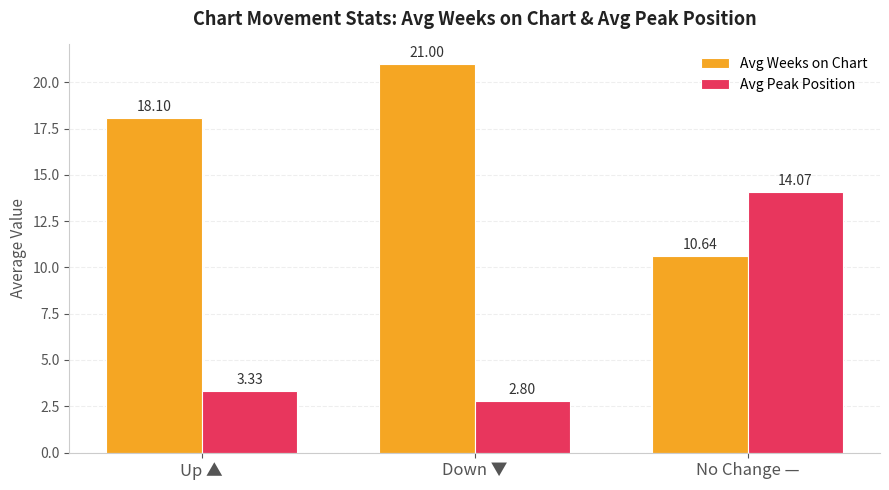

Count the number of categories in the chart.

3